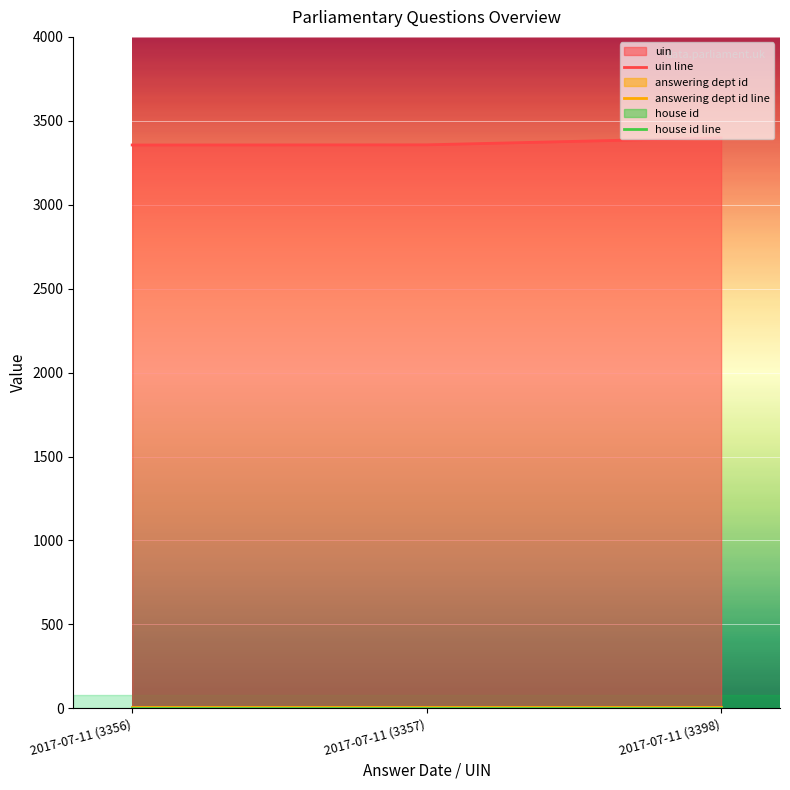

What is the difference between the maximum and minimum values in the uin line series?

42